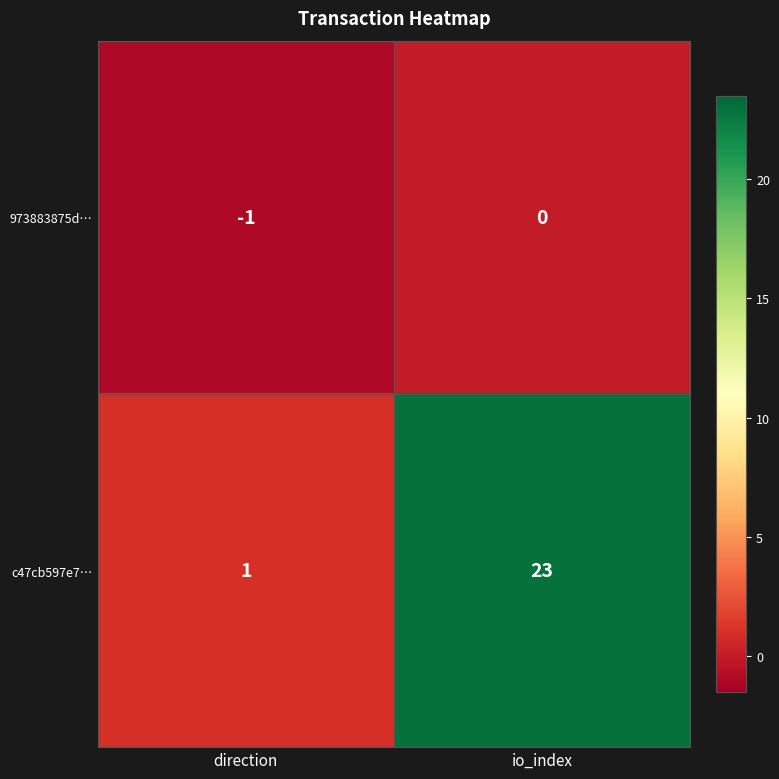

What is the minimum value shown in the chart?

-1